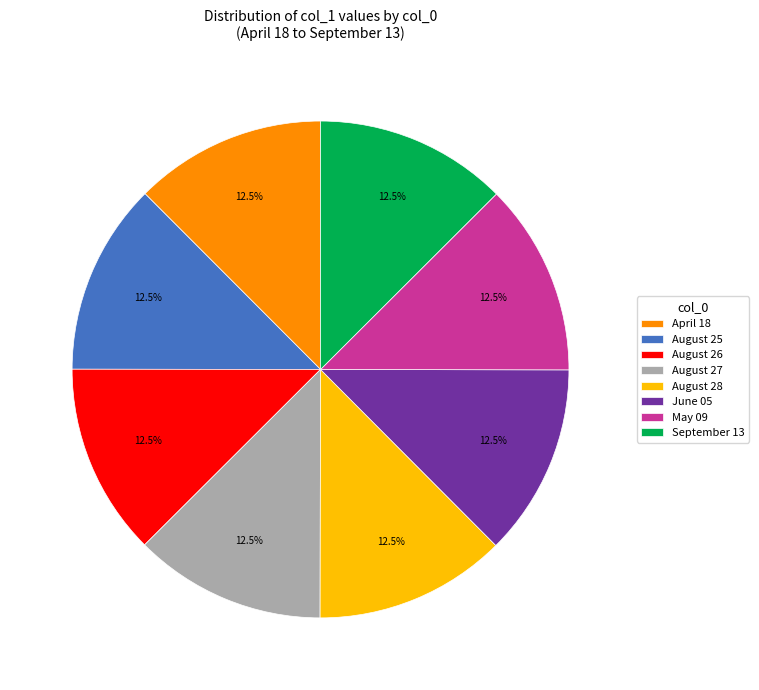

Do April 18 and August 27 together represent more than half of the pie?

No